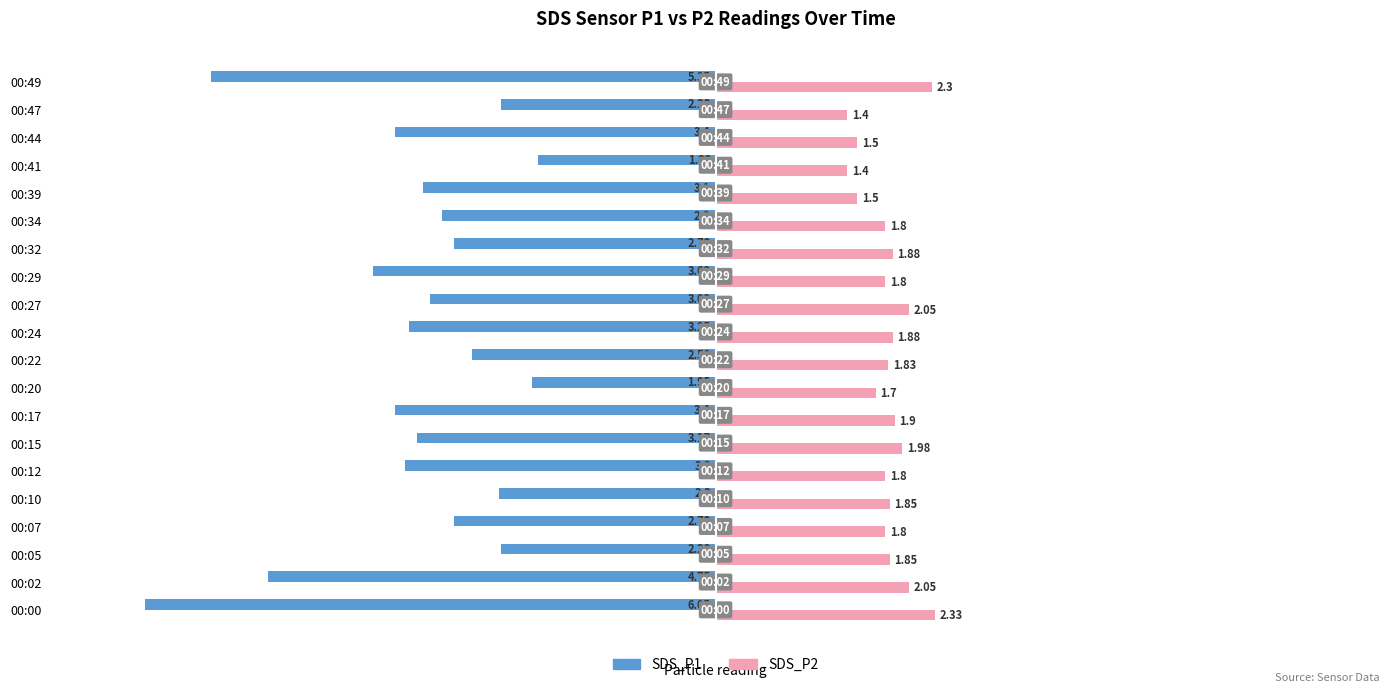

Between 00:12 and 00:29, which series saw the biggest shift?

SDS_P1